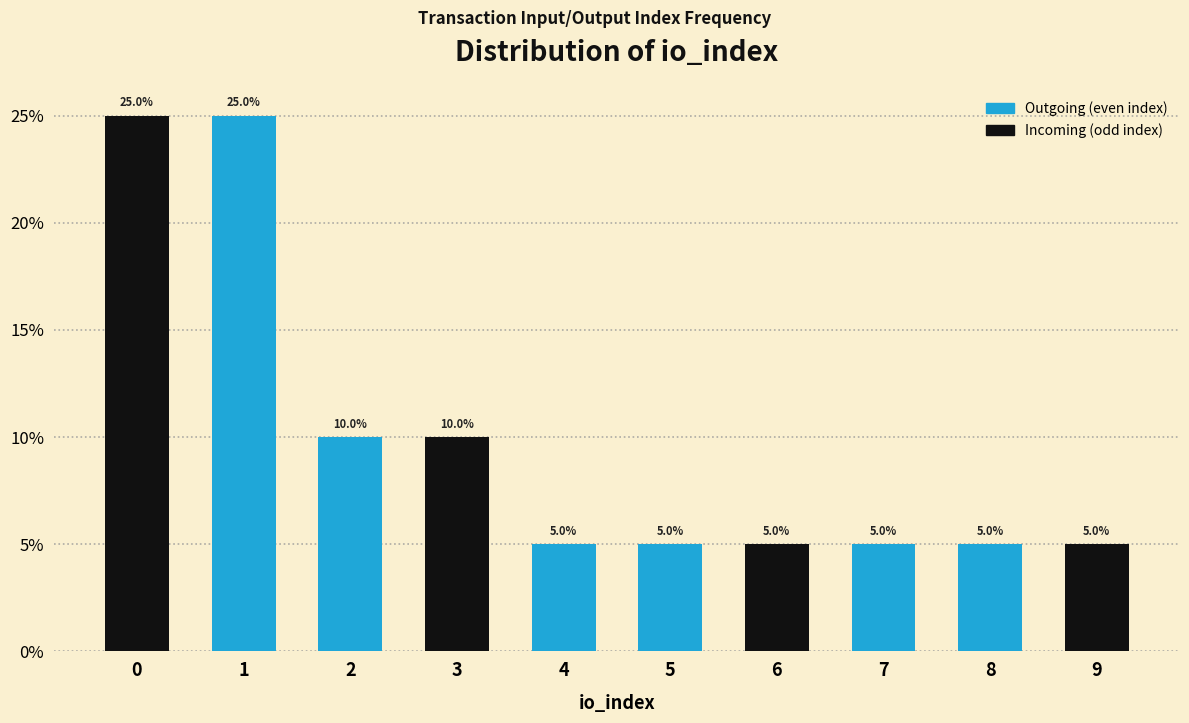

Reading right to left, what are all the values shown in this chart?

9=5	8=5	7=5	6=5	5=5	4=5	3=10	2=10	1=25	0=25